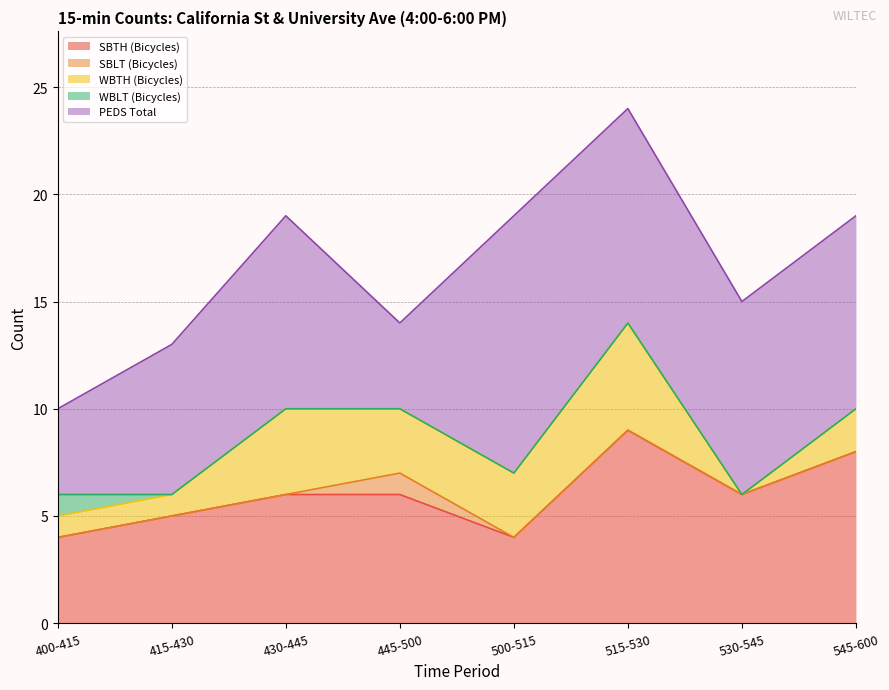

Which series has the widest spread of values?

PEDS Total